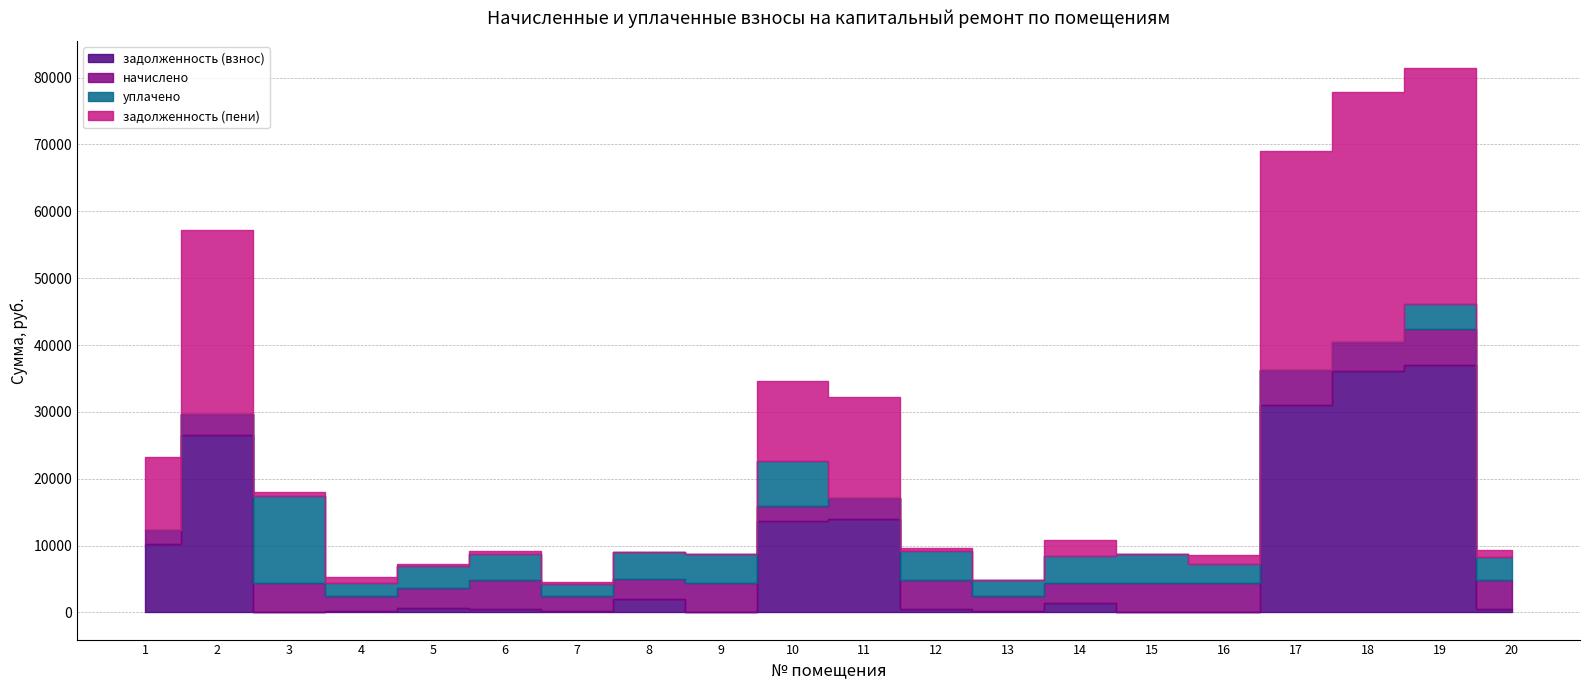

At which category is the sum across all series the highest?

19